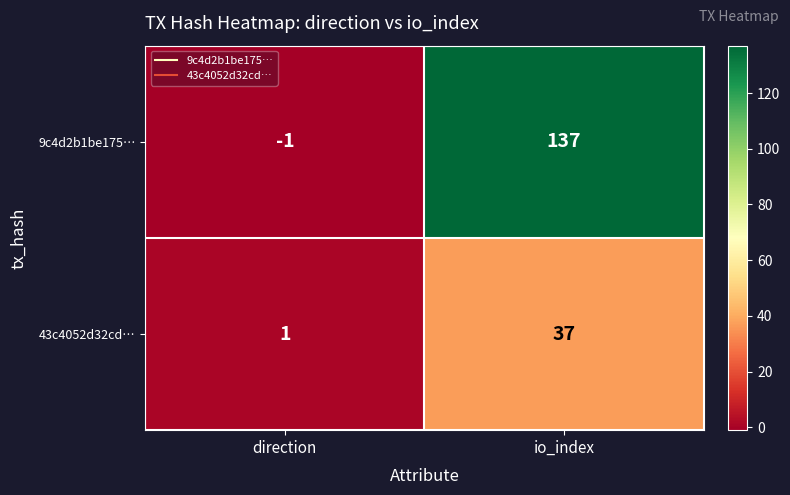

What is the difference between the 43c4052d32cd… values at direction and io_index?

36